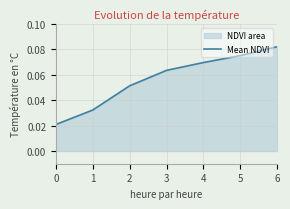

What is the average value?

0.1